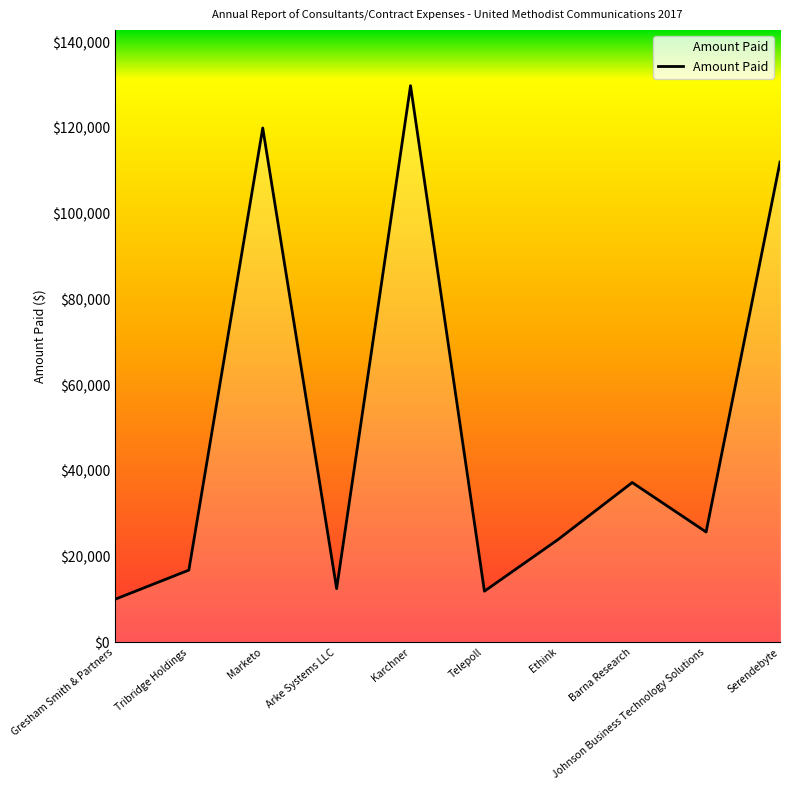

What is the minimum value shown in the chart?

10005.1